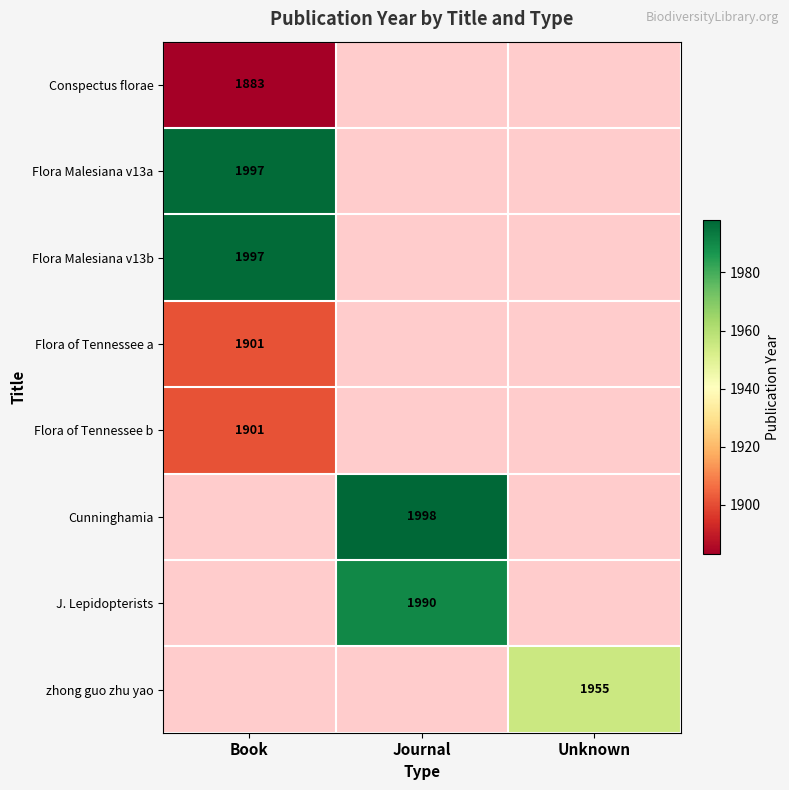

What is the spread (max minus min) of values at Book?

114.0